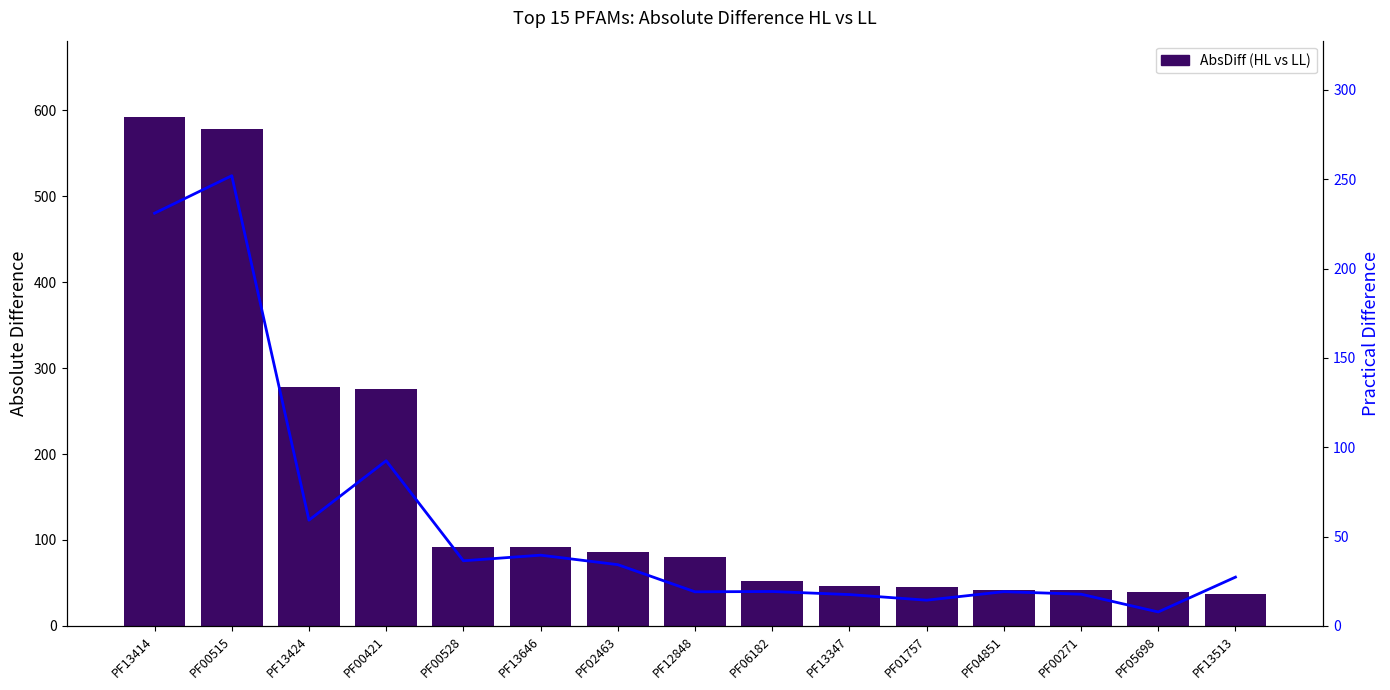

Rank the categories by AbsDiff (HL vs LL) value from lowest to highest.

PF13513, PF05698, PF00271, PF04851, PF01757, PF13347, PF06182, PF12848, PF02463, PF13646, PF00528, PF00421, PF13424, PF00515, PF13414